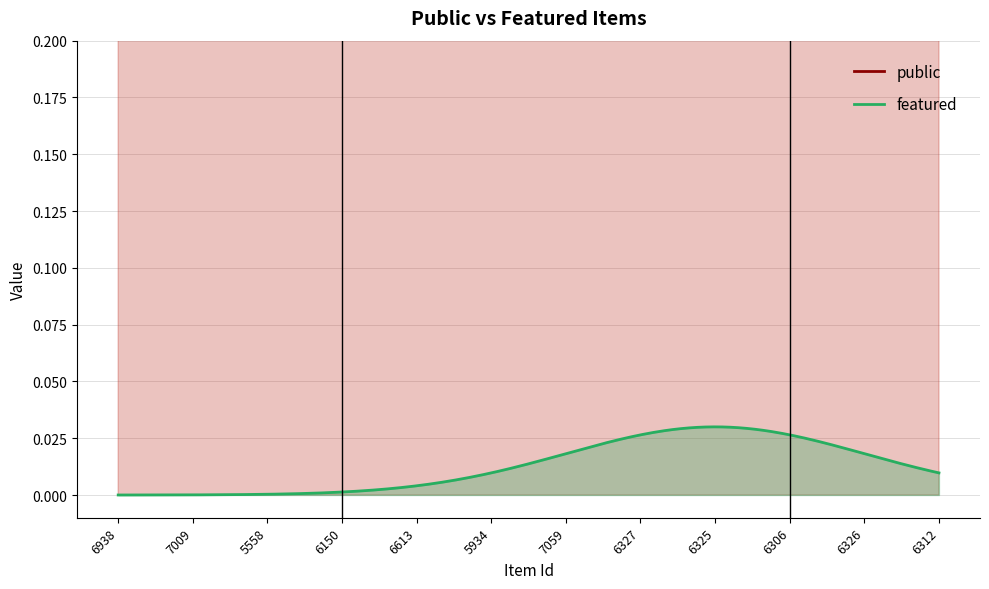

How many lines are shown in the chart?

2